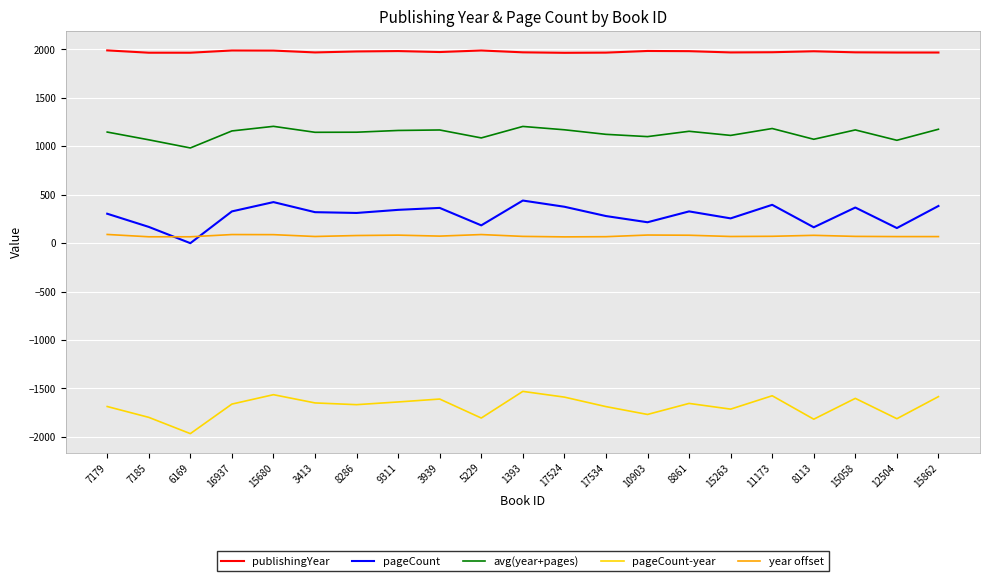

What is the minimum value for year offset?

65.0